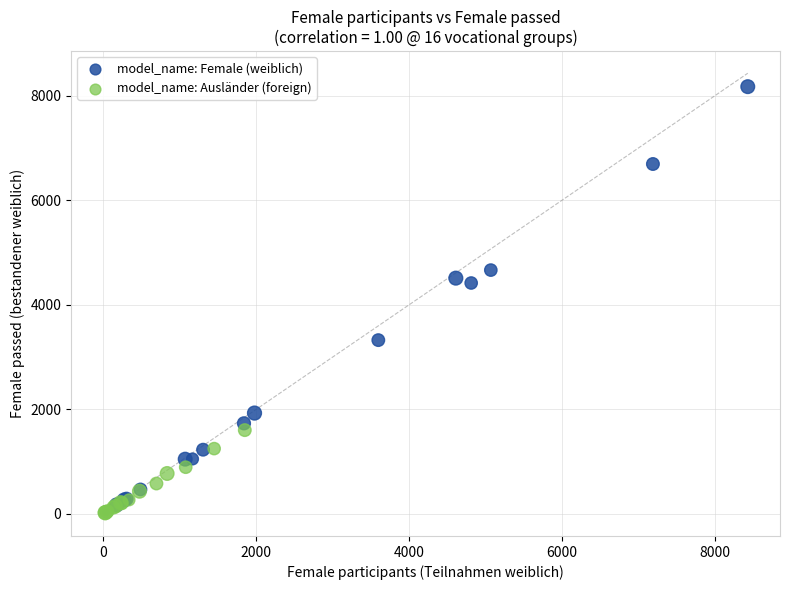

Which series contains the highest Y value?

model_name: Female (weiblich)